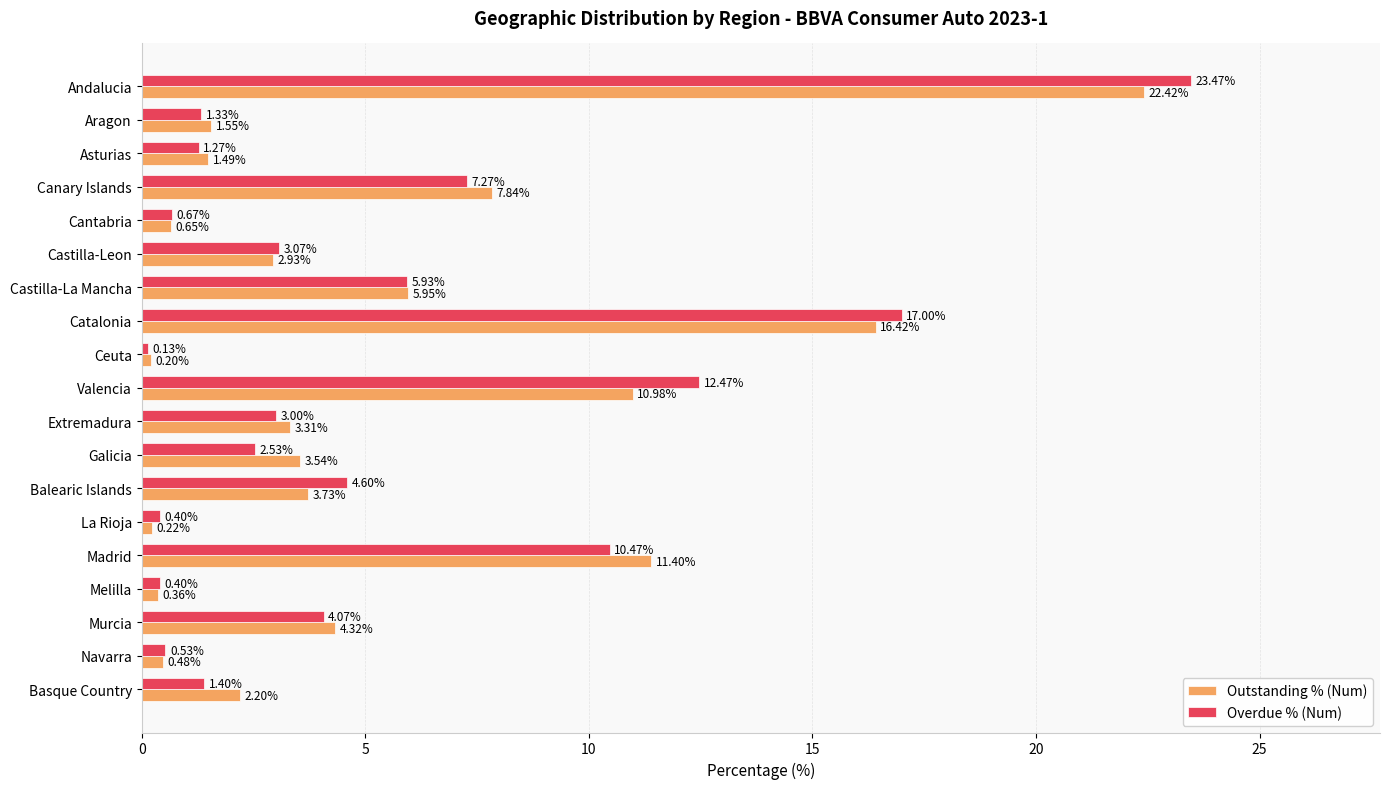

At how many categories does at least one series exceed 0?

19